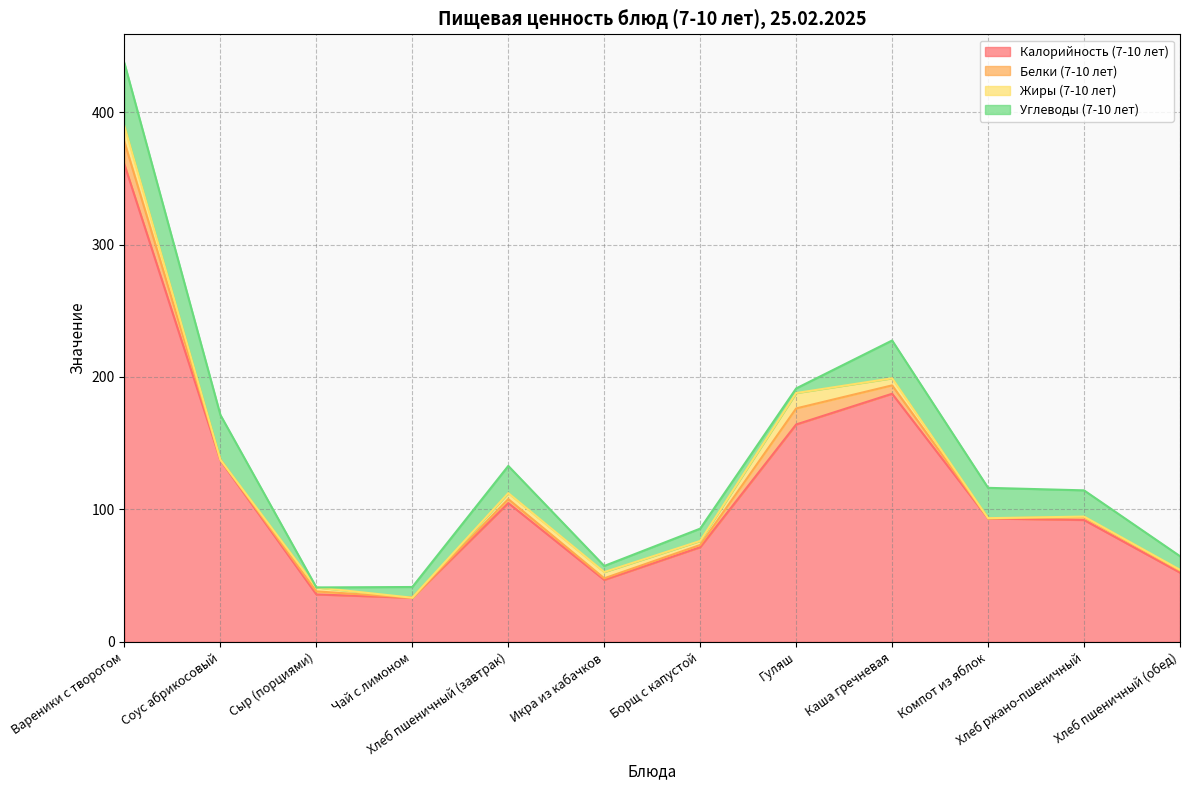

Is it true that Жиры (7-10 лет) equals 0.4 at Хлеб ржано-пшеничный?

True